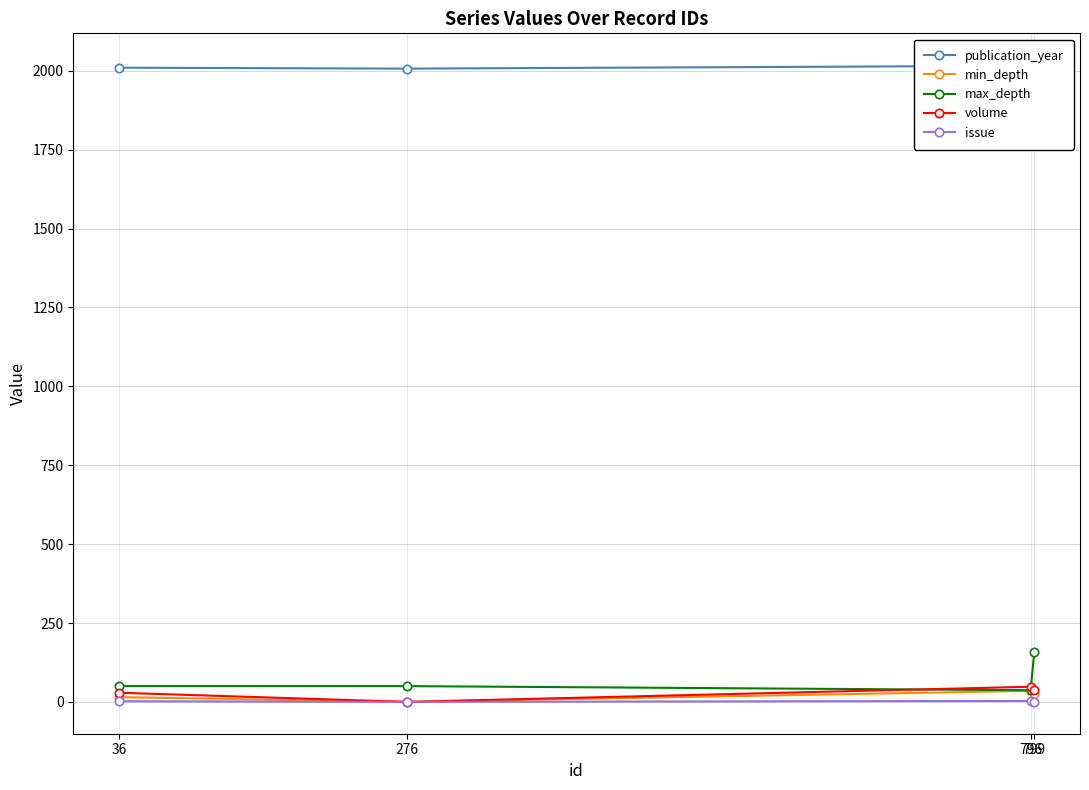

Reading right to left, list all the values displayed in this chart.

publication_year: 2018	2016	2007	2010
min_depth: 26	35	0	15
max_depth: 158	37	50	50
volume: 38	48	0	29
issue: 1	3	0	2